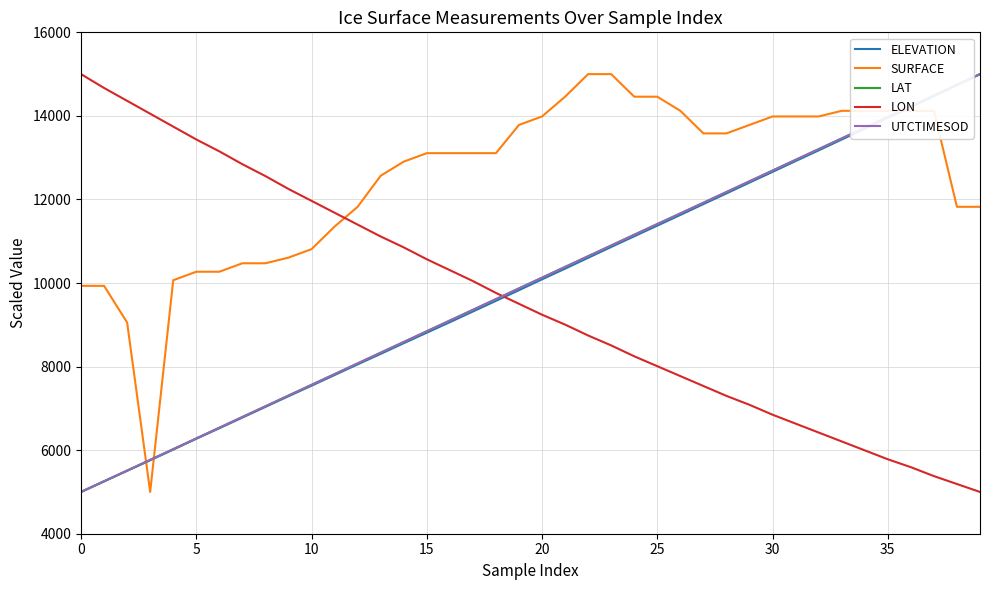

What is the maximum value shown in the chart?

15000.0